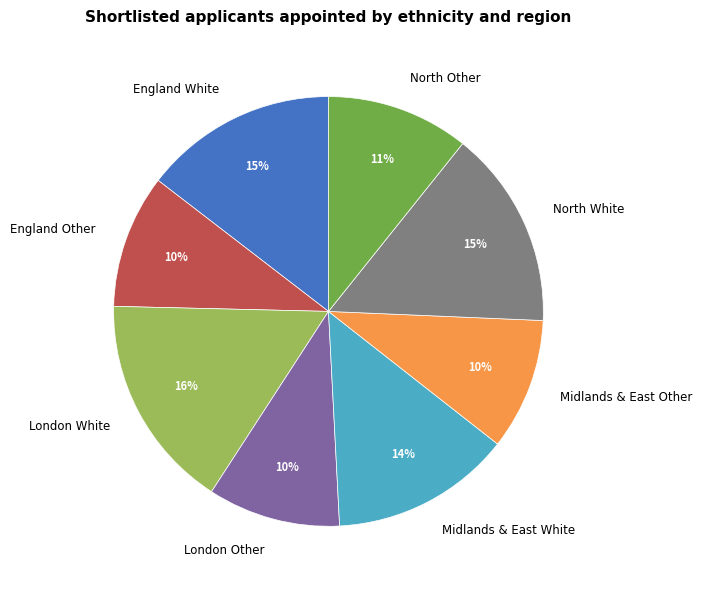

What is the ratio of the value at Midlands & East Other to the value at England White?

0.7